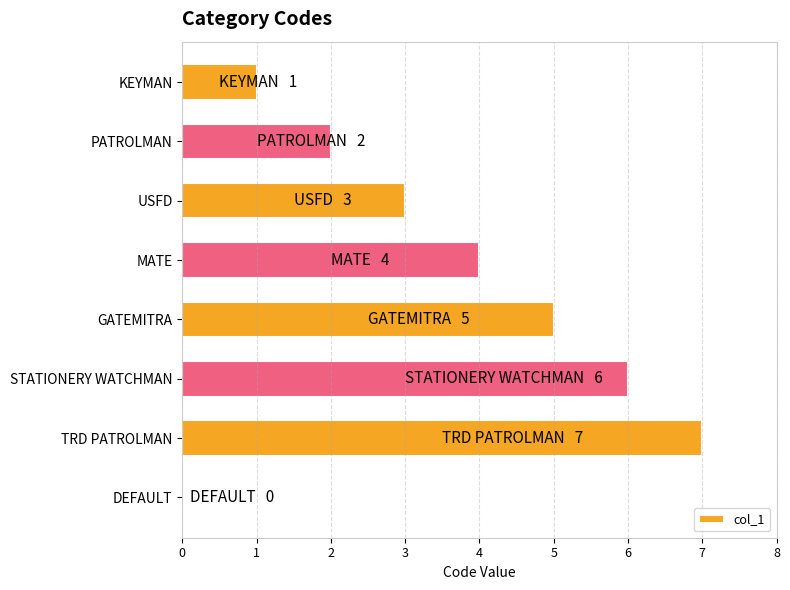

What is the change in value from USFD to STATIONERY WATCHMAN?

+3